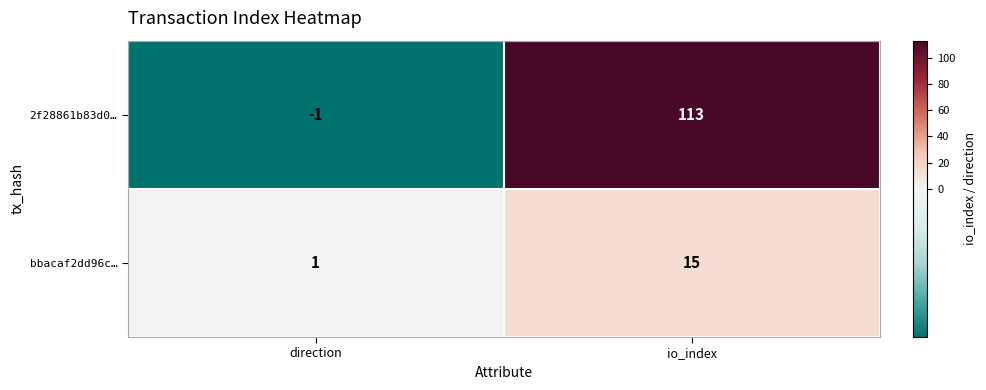

Reading left to right, list all the values displayed in this chart.

2f28861b83d0…: direction=-1	io_index=113
bbacaf2dd96c…: direction=1	io_index=15